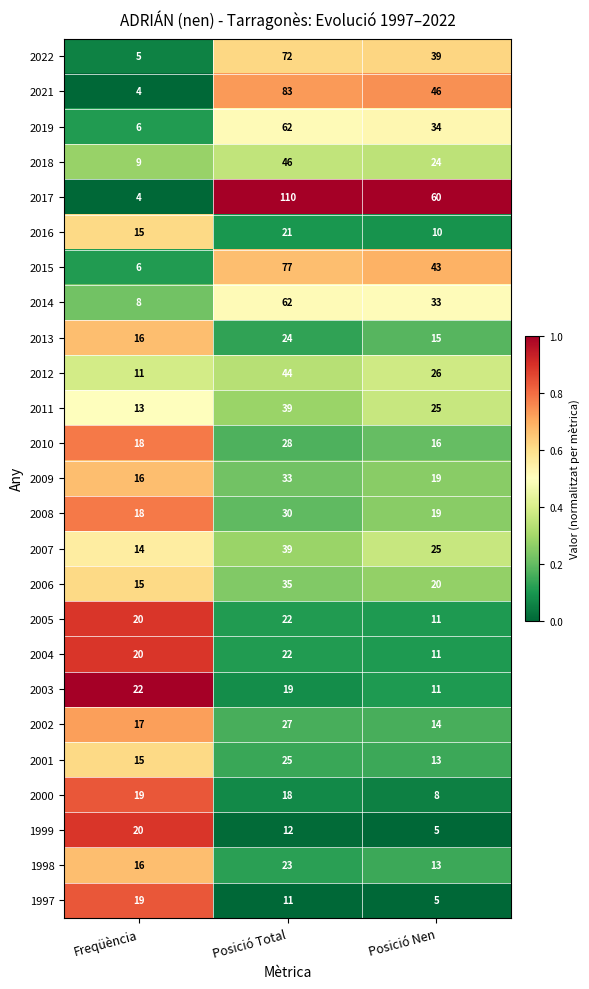

What is the total value across all series at Posició Total?

984